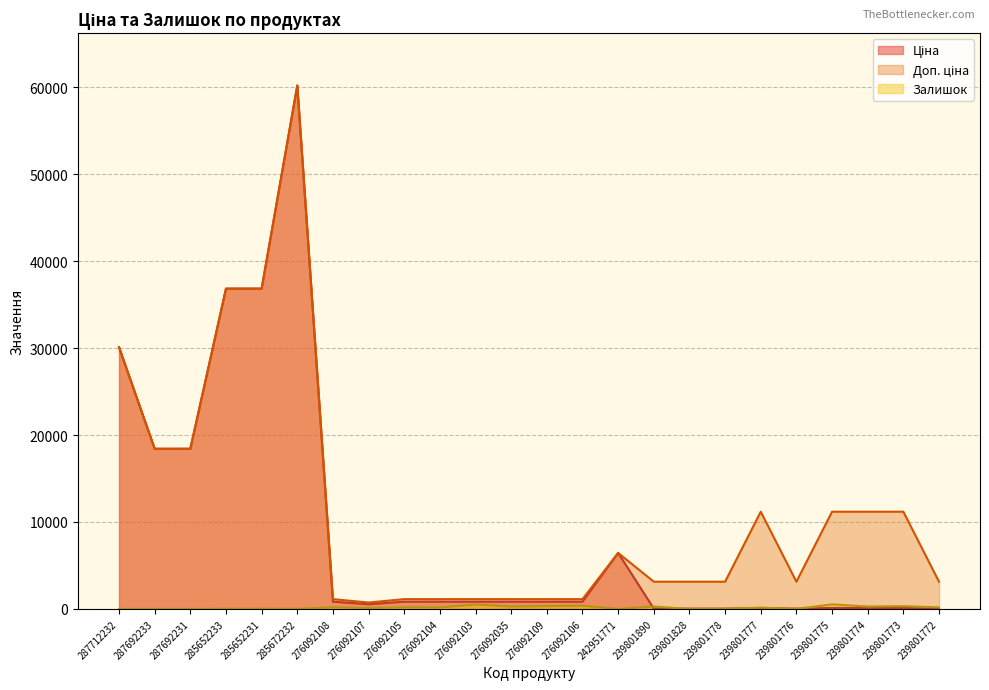

List the series in order of their peak value, highest first.

Ціна, Доп. ціна, Залишок